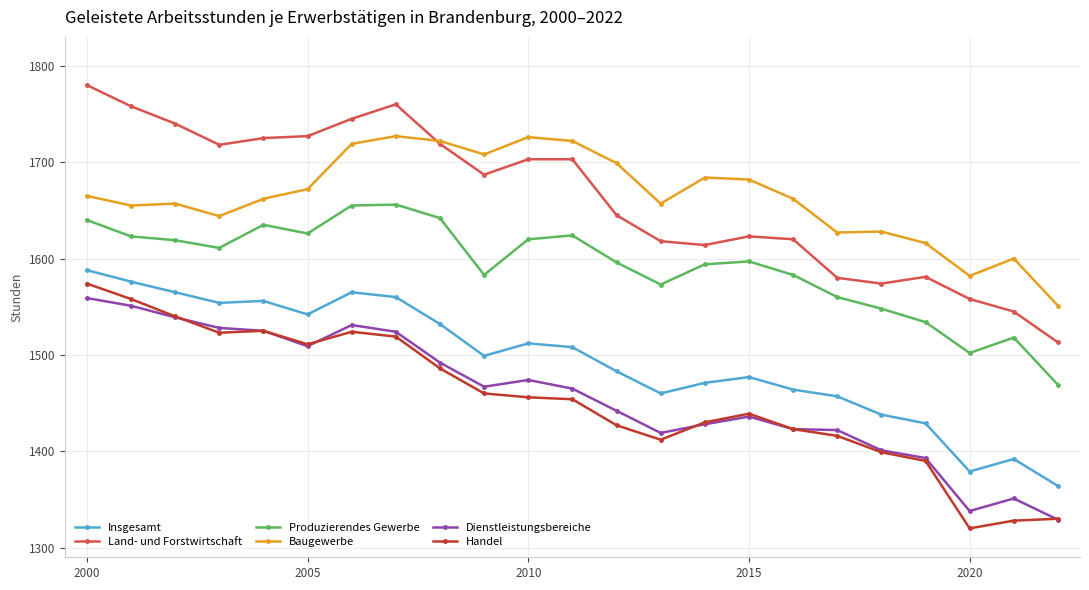

True or false: Produzierendes Gewerbe has more than 1 points higher than both neighbors.

True